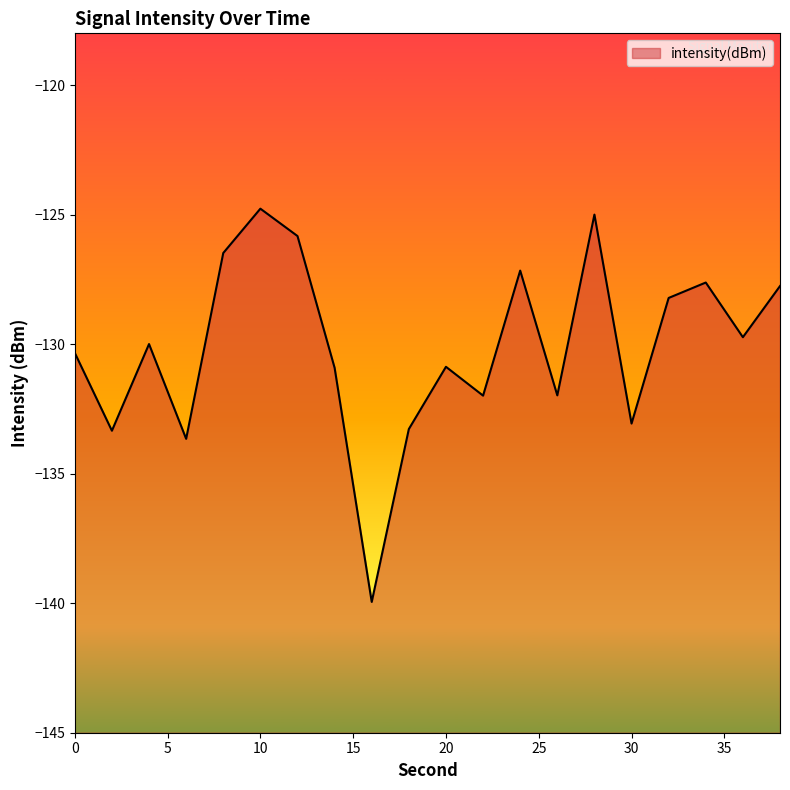

What is the maximum value shown in the chart?

-124.8